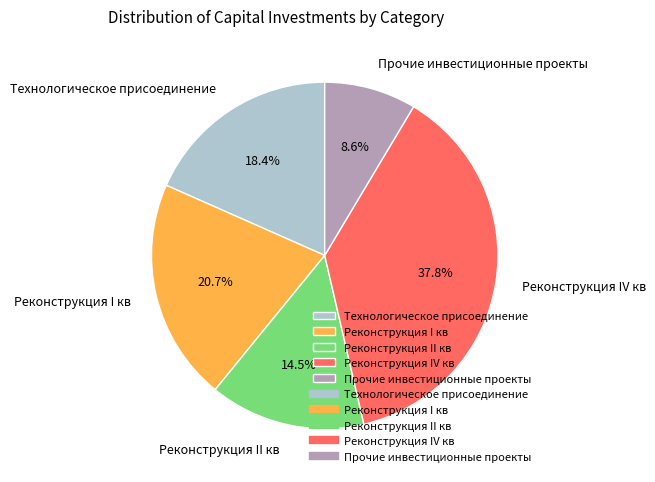

True or false: Технологическое присоединение accounts for 18% of the total.

True